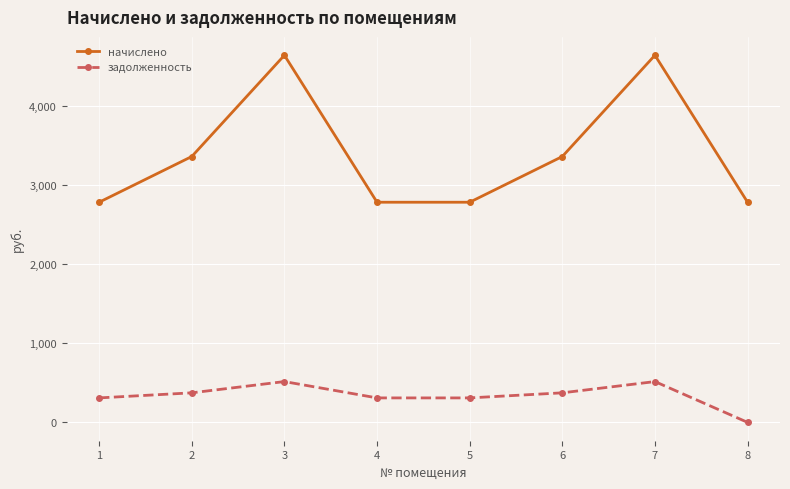

What is the maximum value shown in the chart?

4636.9